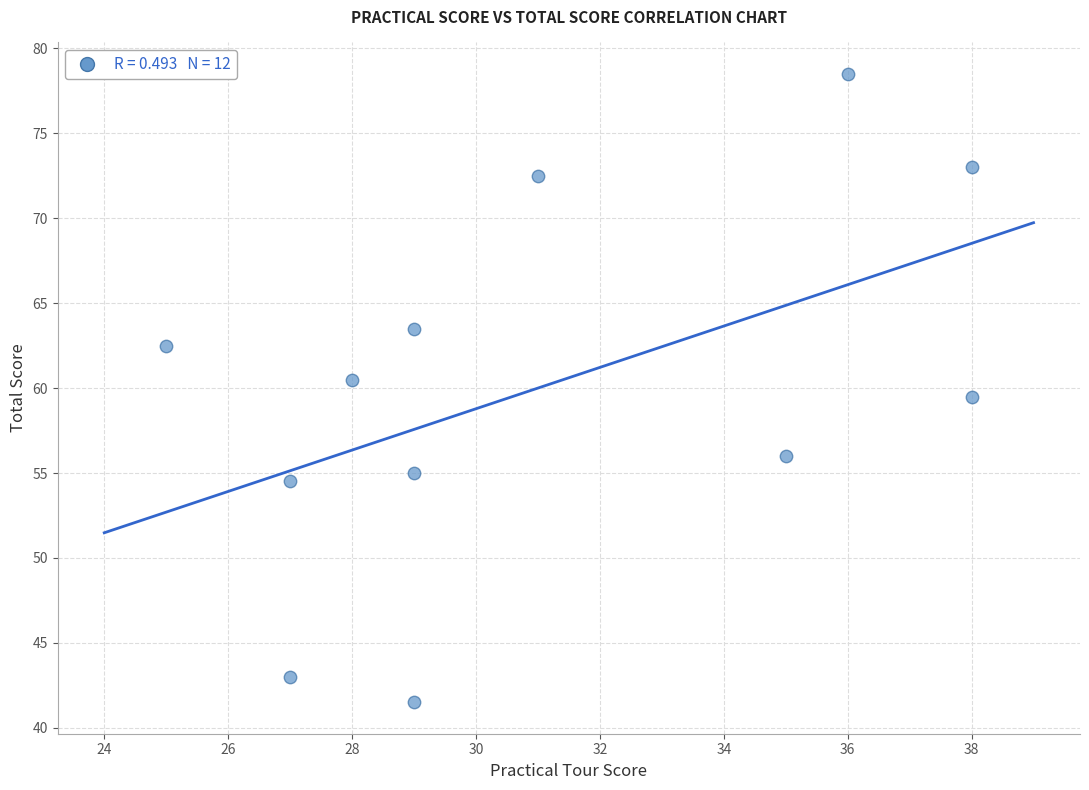

What is the range of X values (max minus min)?

13.0